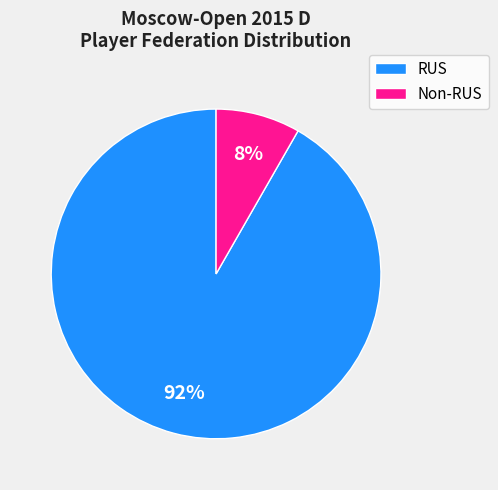

To the nearest percent, what is the average slice percentage?

50%